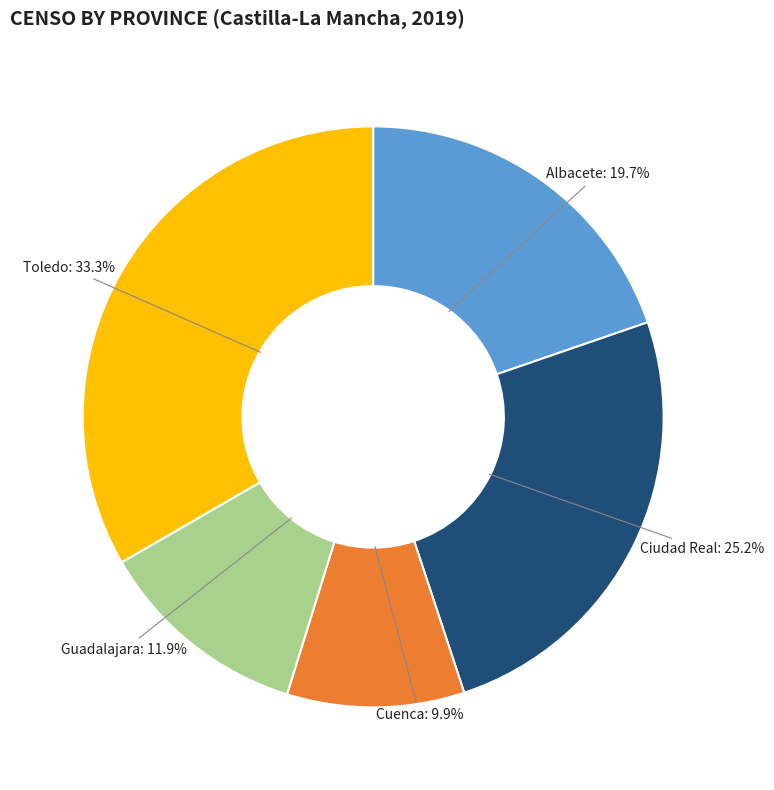

To the nearest percent, what is the average slice percentage?

20%